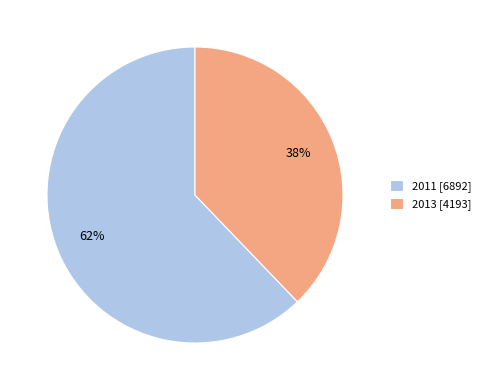

What percentage is the 2011 slice, to the nearest percent?

62%